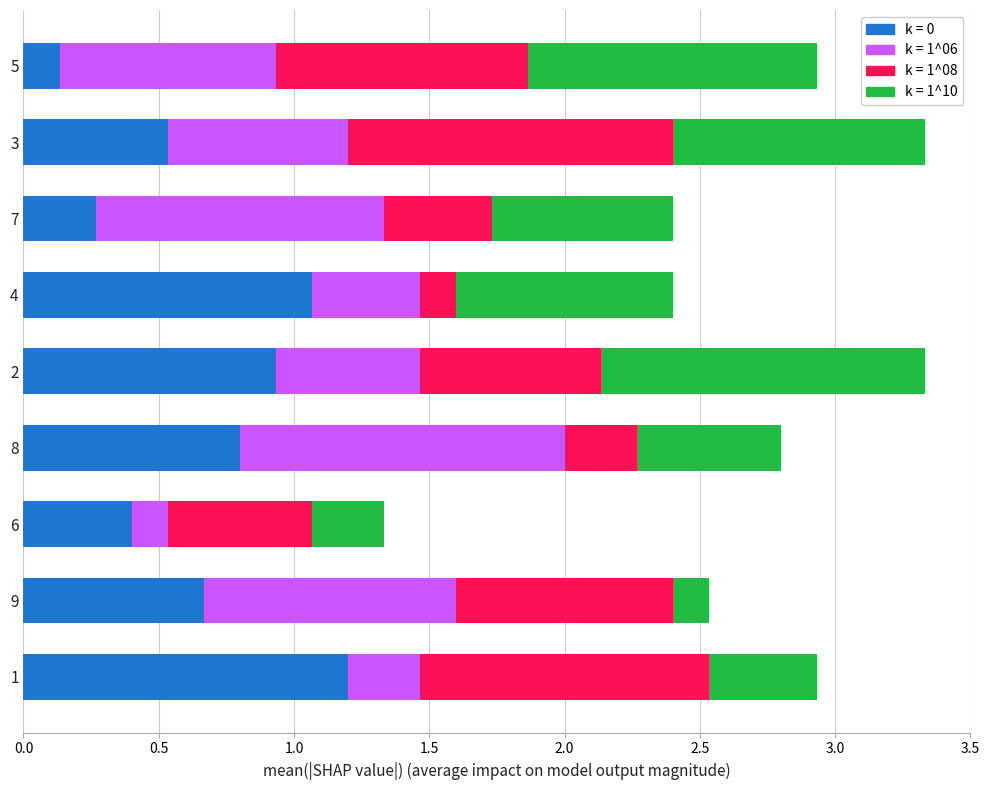

What is the total value across all series at 8?

2.8